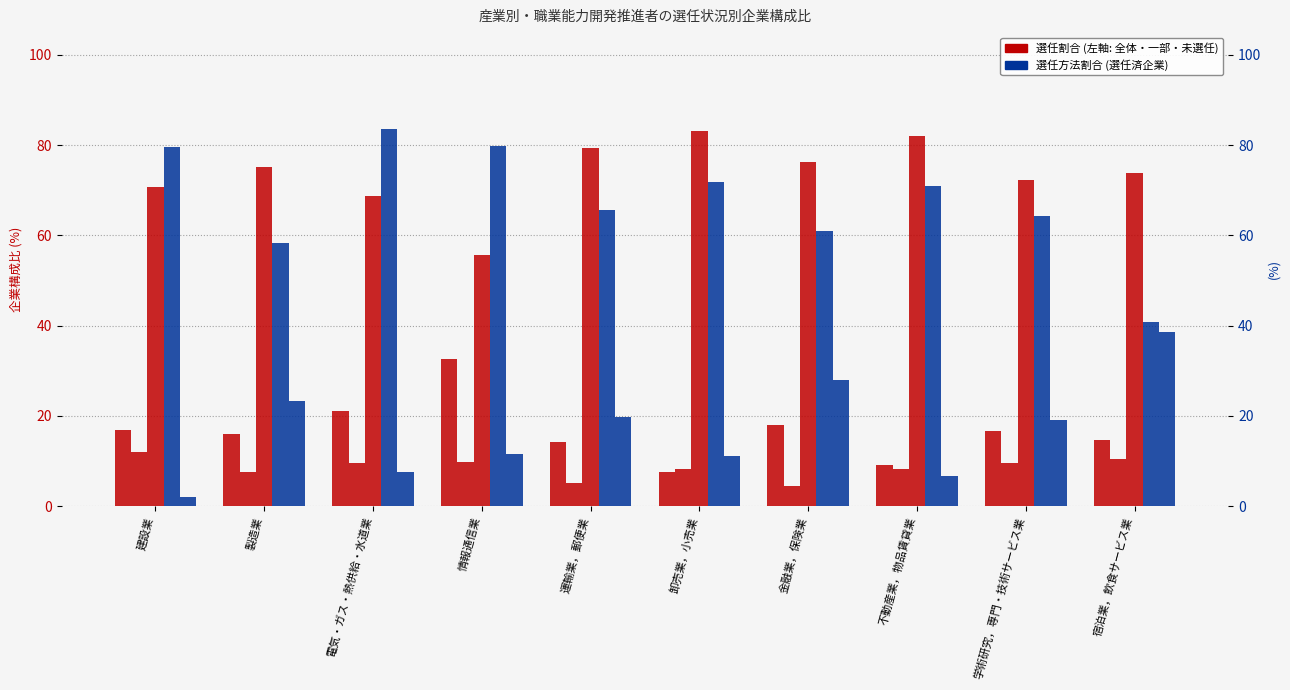

At which label is 一部の事業所において選任 closest to 8?

卸売業，小売業